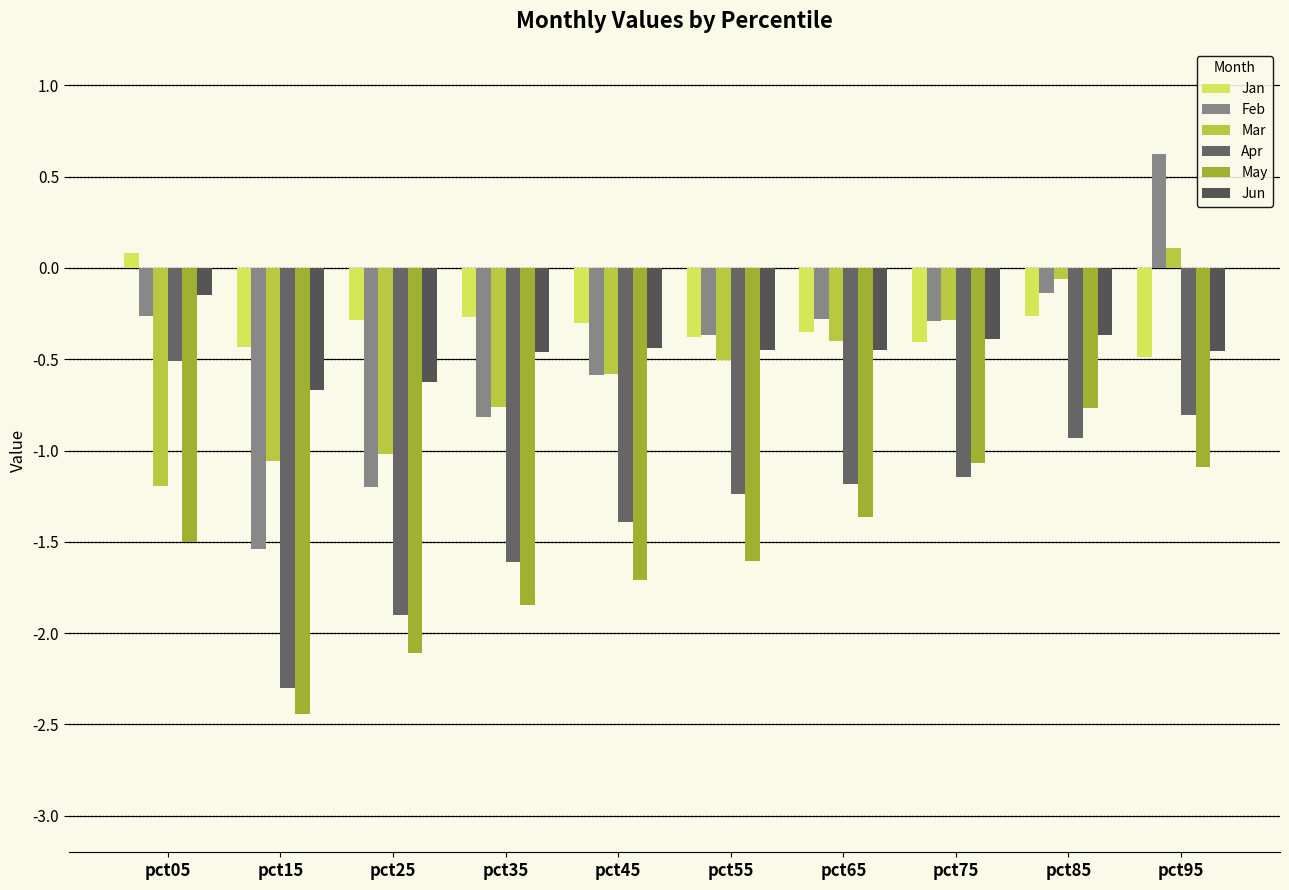

Is it true that May equals -1.5 at pct75?

False